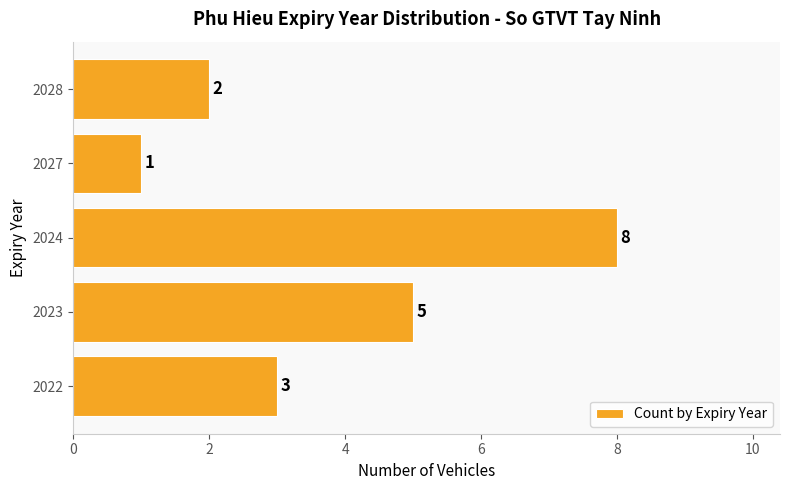

What is the minimum value shown in the chart?

1